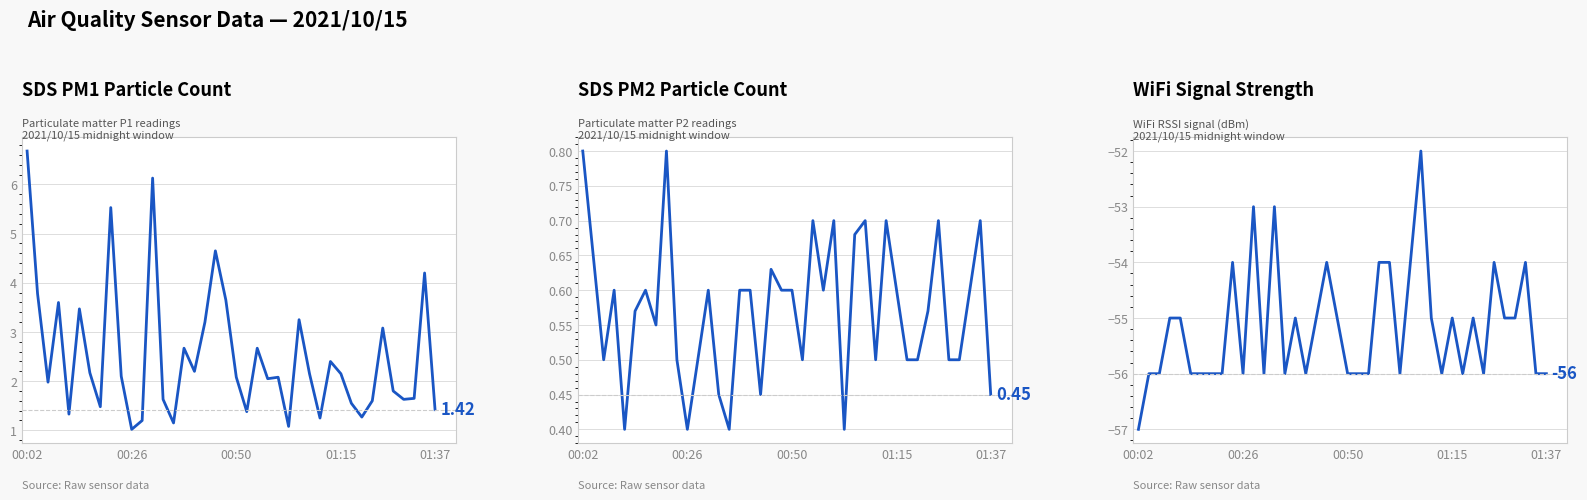

List the labels in order of SDS_P1 value, largest first.

00:02, 12, 8, 18, 38, 00:26, 19, 01:15, 5, 26, 17, 34, 15, 22, 29, 16, 6, 27, 30, 9, 20, 24, 23, 00:50, 35, 37, 13, 36, 33, 31, 7, 39, 21, 01:37, 32, 28, 11, 14, 25, 10